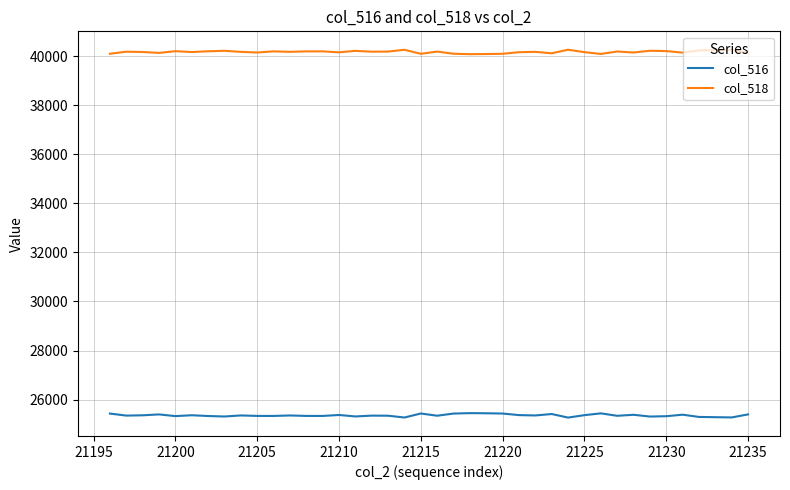

What are all the series names shown in the legend?

col_516, col_518